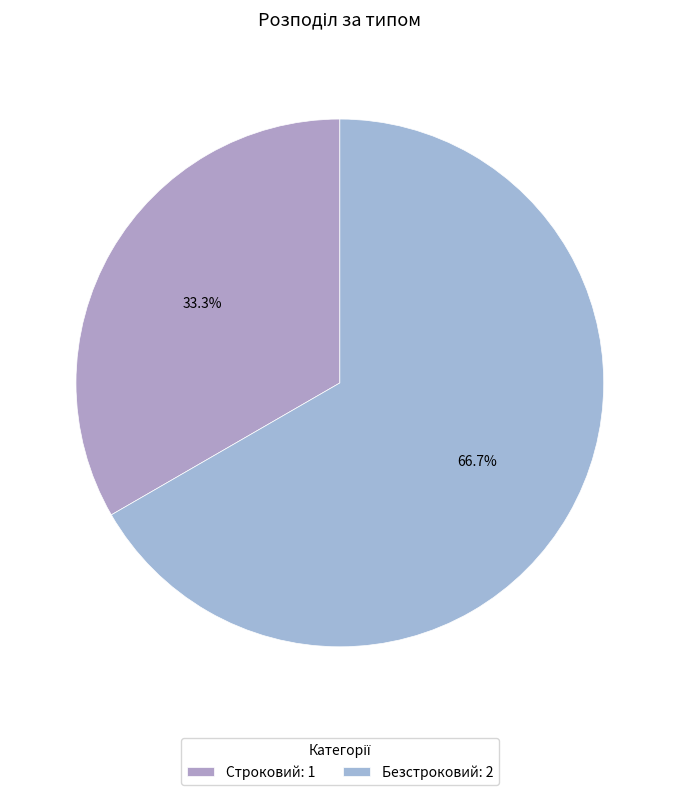

Which has a higher value, Безстроковий or Строковий?

Безстроковий